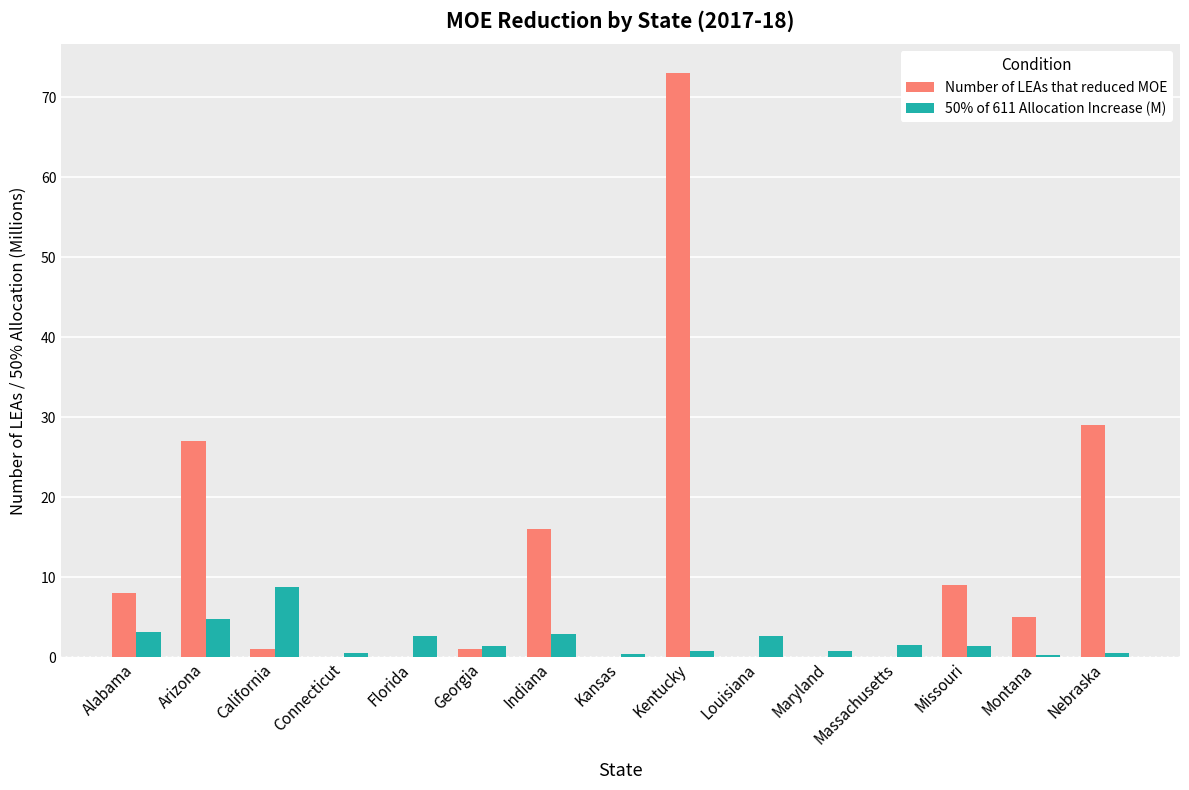

Which series changed the most between Connecticut and Nebraska?

Number of LEAs that reduced MOE